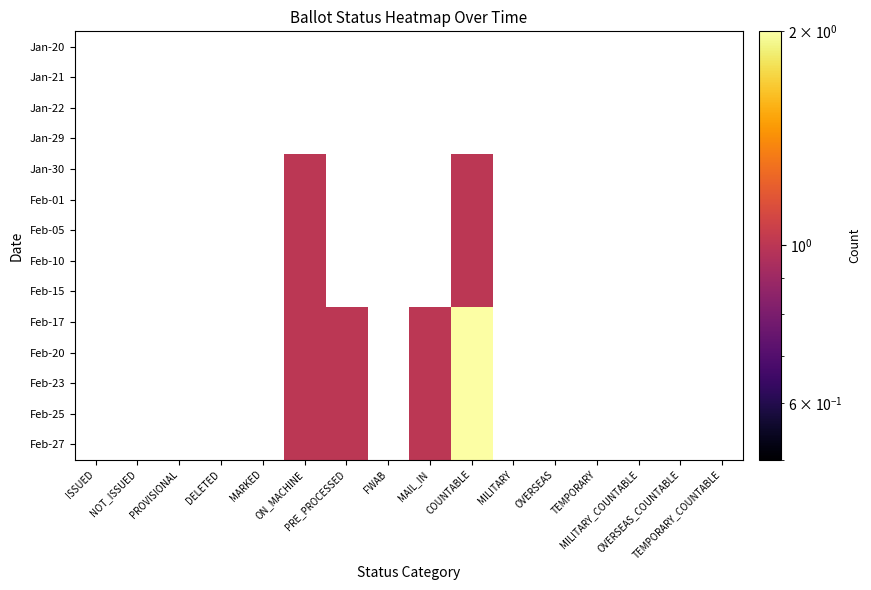

What is the maximum value shown in the chart?

2.0